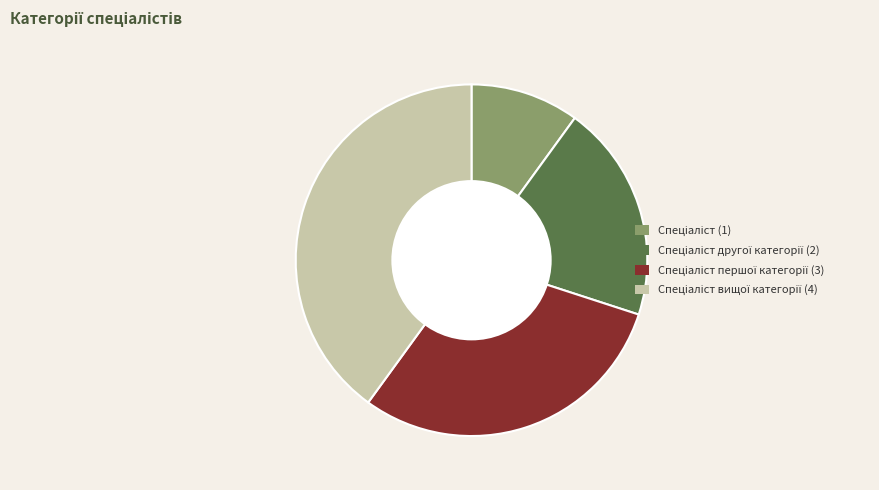

Is there a majority slice in this chart?

No